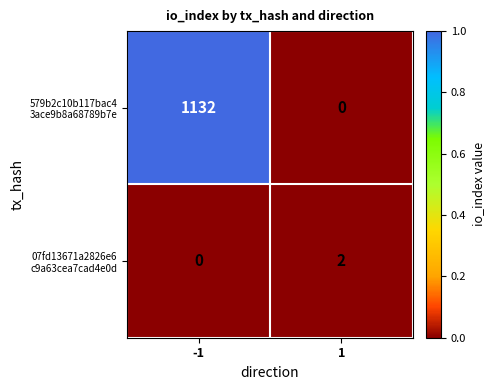

What is the greatest value displayed?

1132